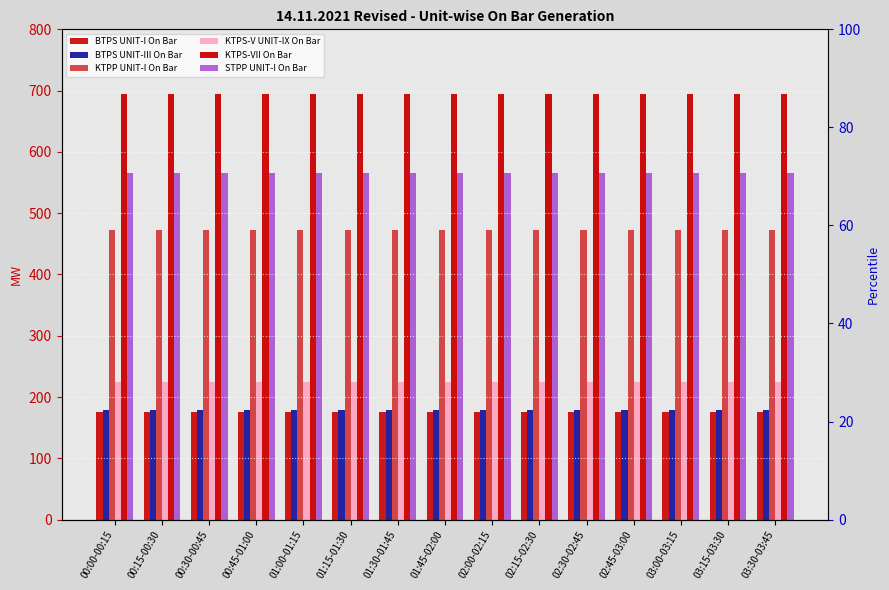

What is the sum of the KTPS-V UNIT-IX On Bar values at 00:45-01:00 and 01:45-02:00?

448.0